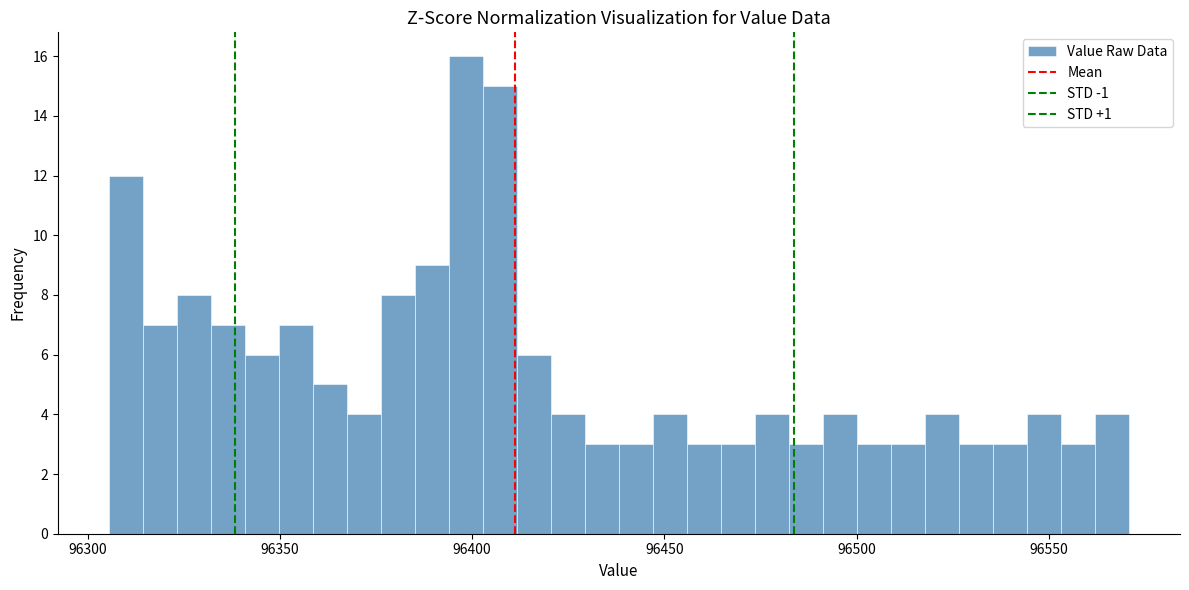

Around what value on the x-axis is the tallest bar? Give the approximate position of its centre, as read against the axis.

96400